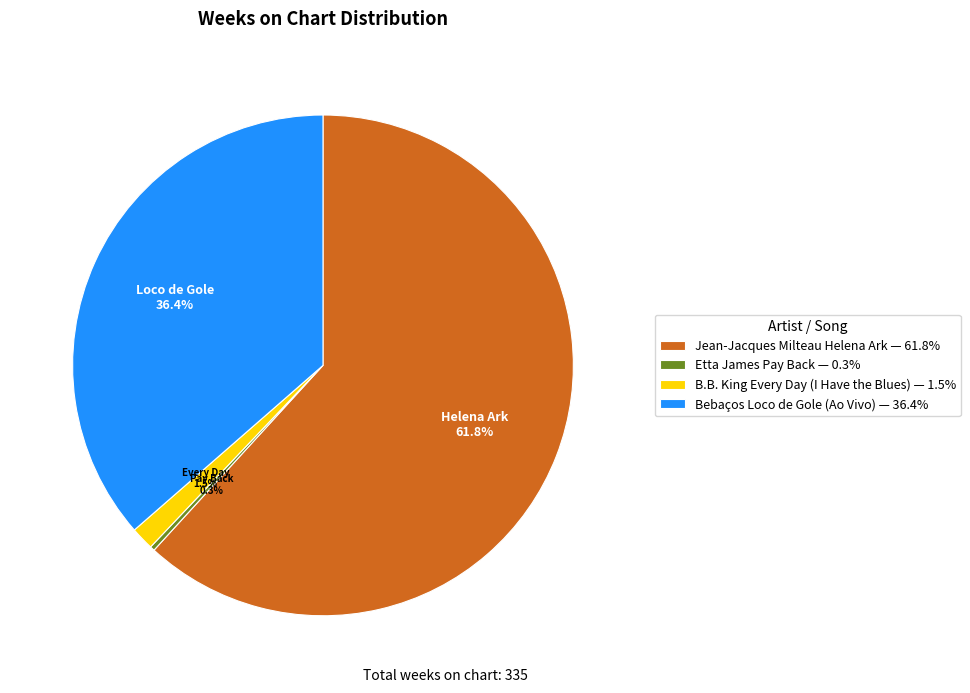

Does any single category account for the majority?

Yes